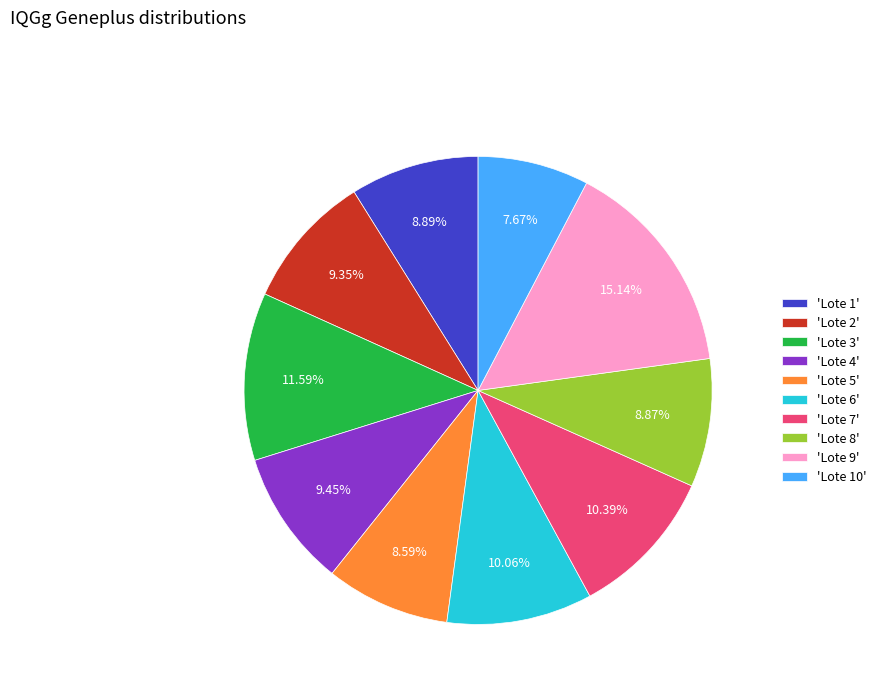

To the nearest percent, what is the difference between the largest and smallest slice percentages?

7%